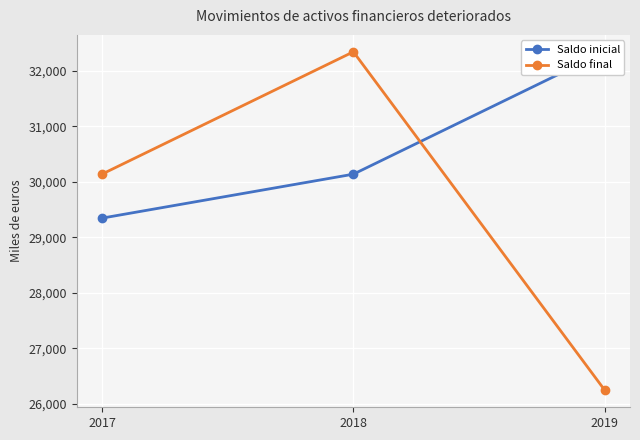

What is the difference between the highest and lowest values at 2019?

6098